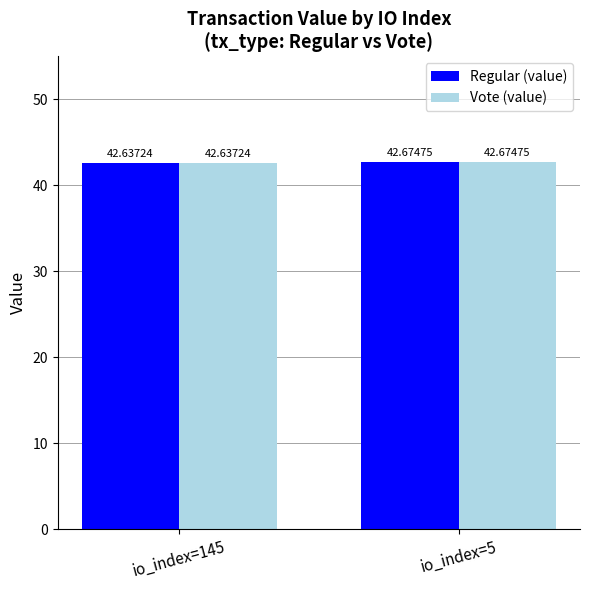

The Vote (value) series shows 42.7 at io_index=5. True or false?

True